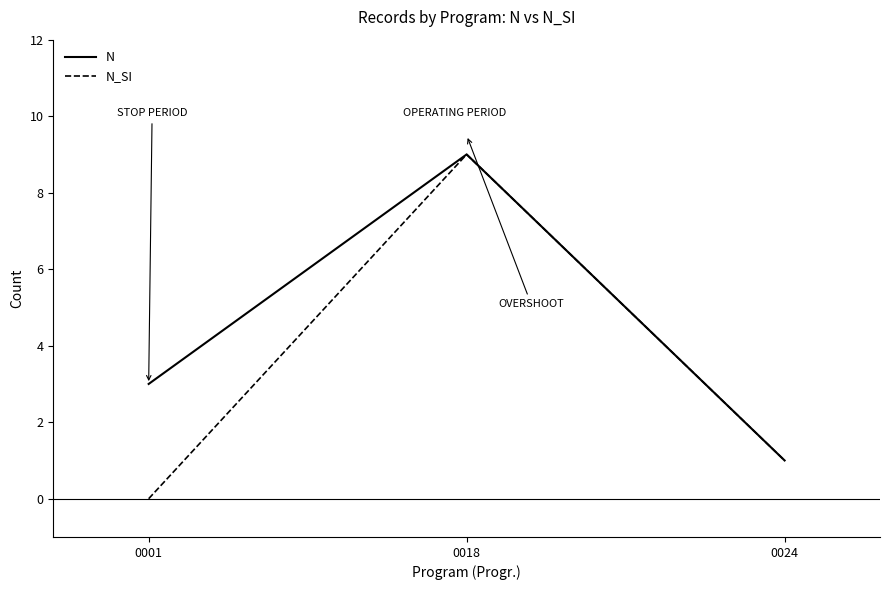

What value does the N series have at 0001?

3